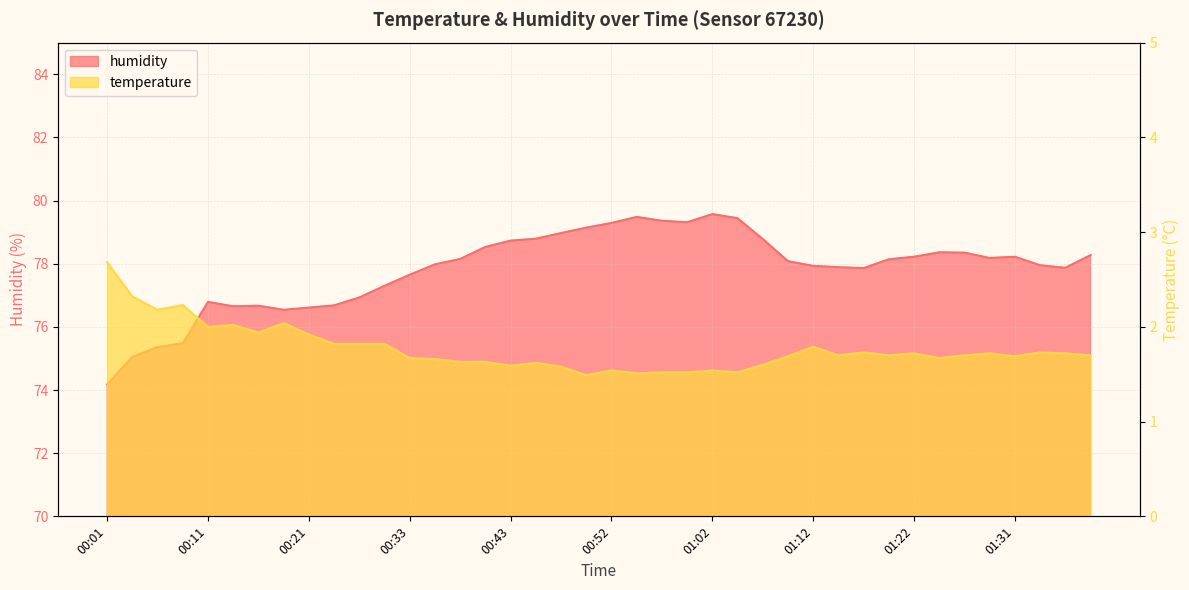

What is the label of the 34th point from the right?

00:16